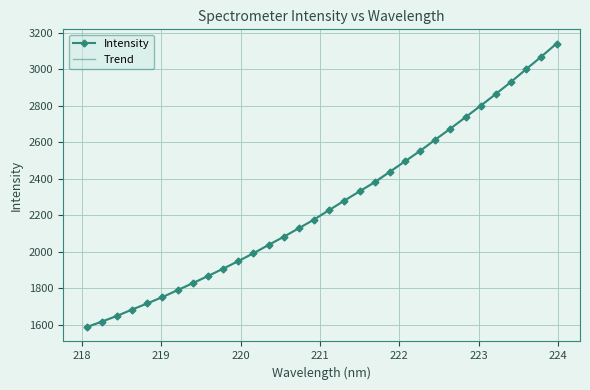

Which category has the lowest value across all series?

218.0596